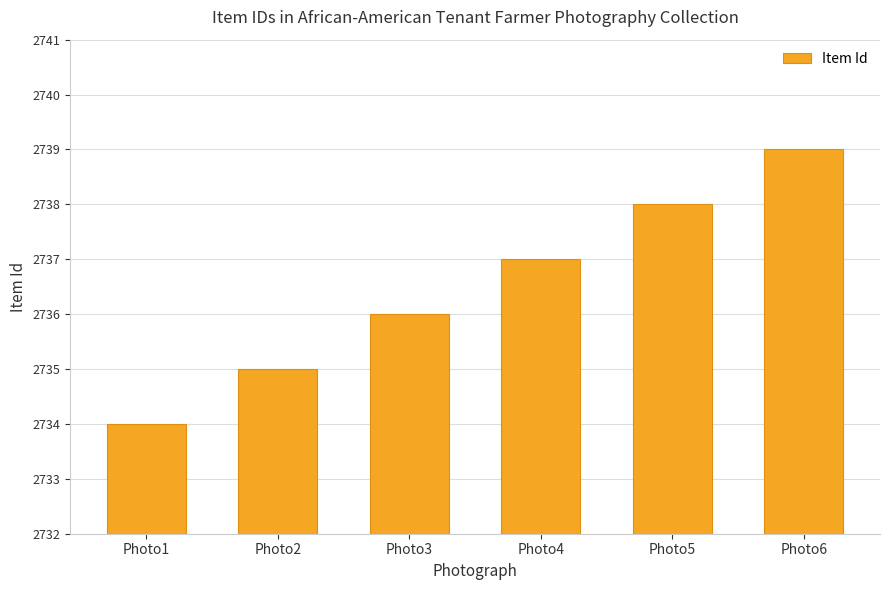

Which has a higher value, Photo3 or Photo2?

Photo3